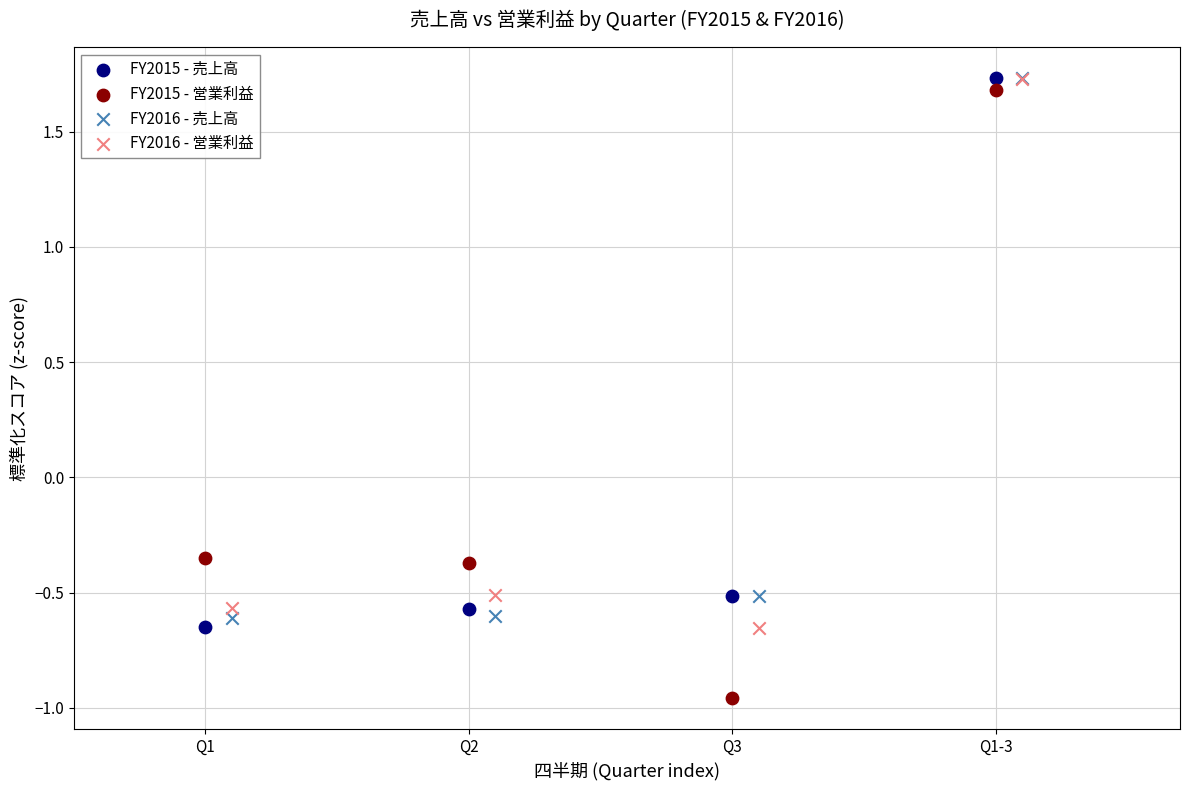

Which series reaches the minimum Y coordinate?

FY2015 - 営業利益